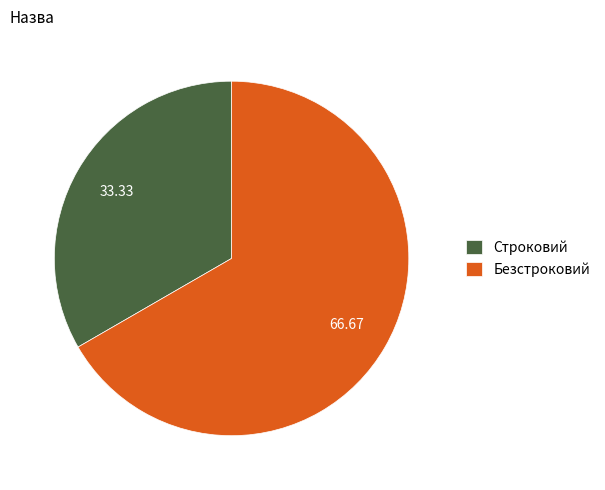

How many segments does this pie chart have?

2